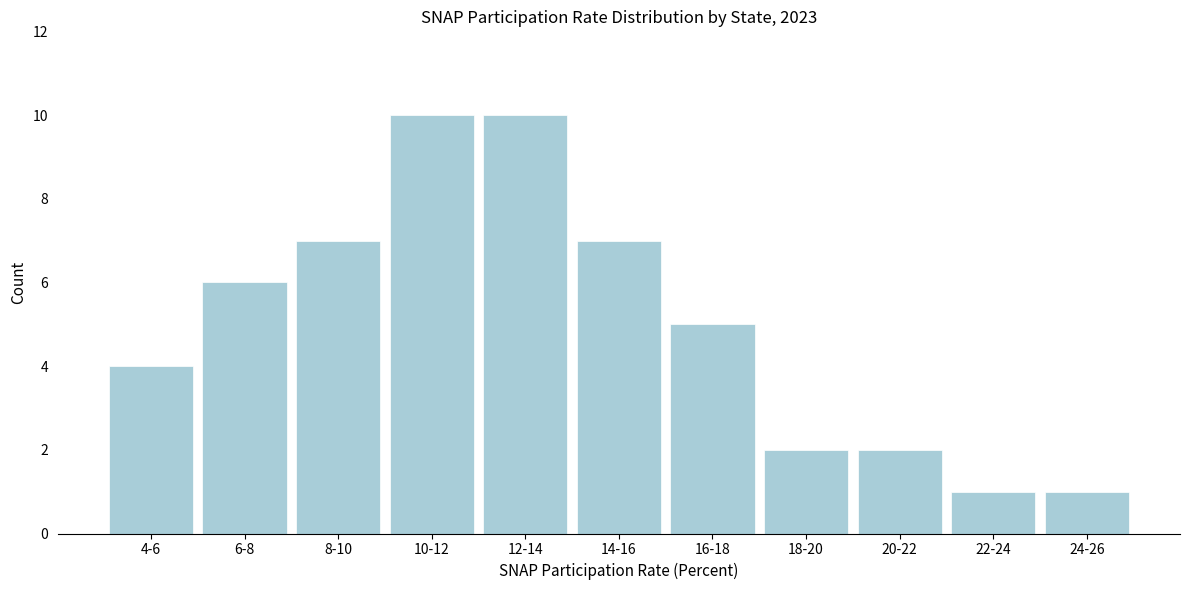

Reading left to right, extract all data points from this chart.

4-6=4	6-8=6	8-10=7	10-12=10	12-14=10	14-16=7	16-18=5	18-20=2	20-22=2	22-24=1	24-26=1